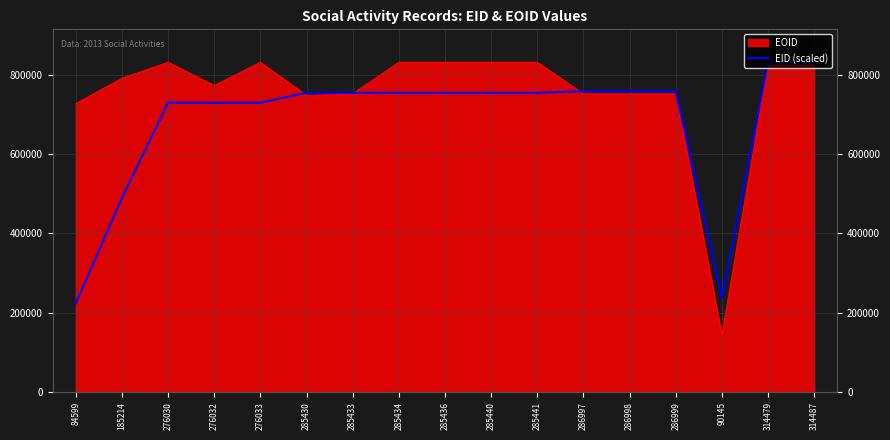

What is the label of the 14th point from the left?

286999